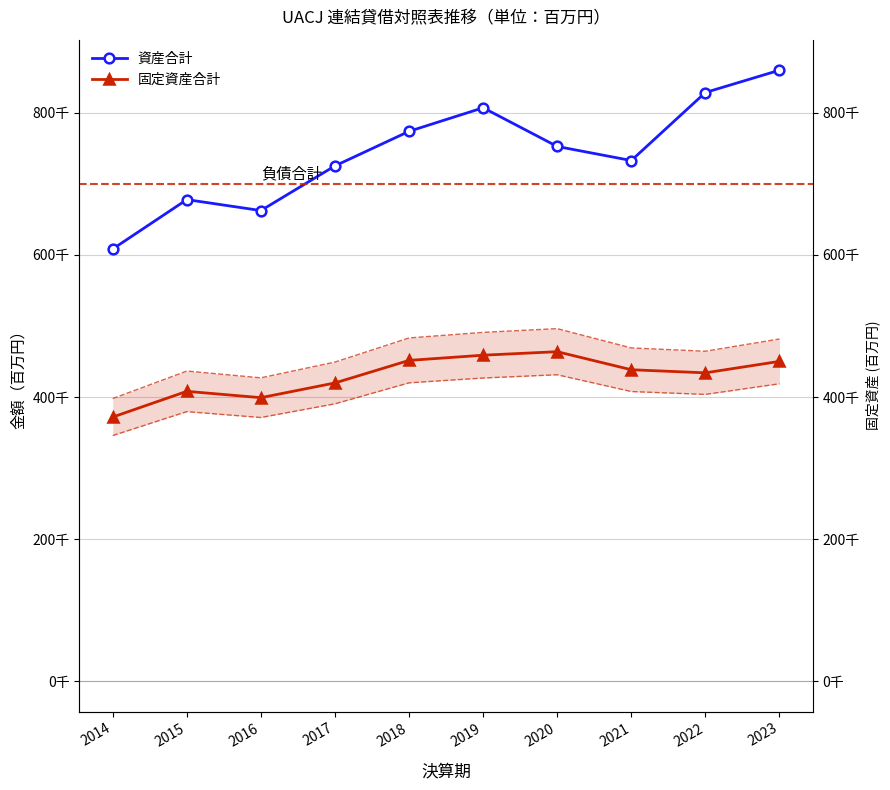

Is it true that 固定資産合計 equals 458933 at 2019?

True